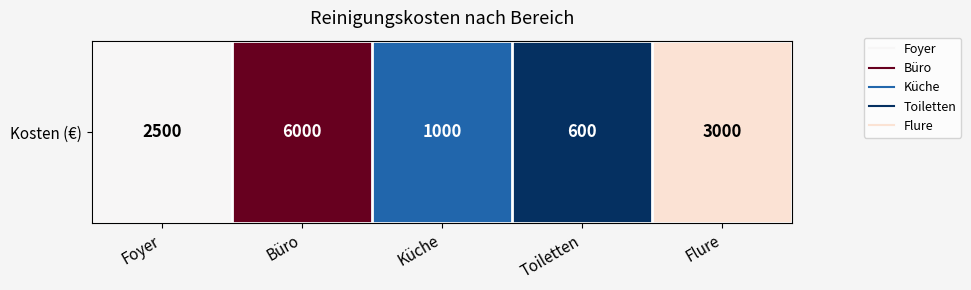

Reading right to left, what are all the values shown in this chart?

Flure=3000	Toiletten=600	Küche=1000	Büro=6000	Foyer=2500